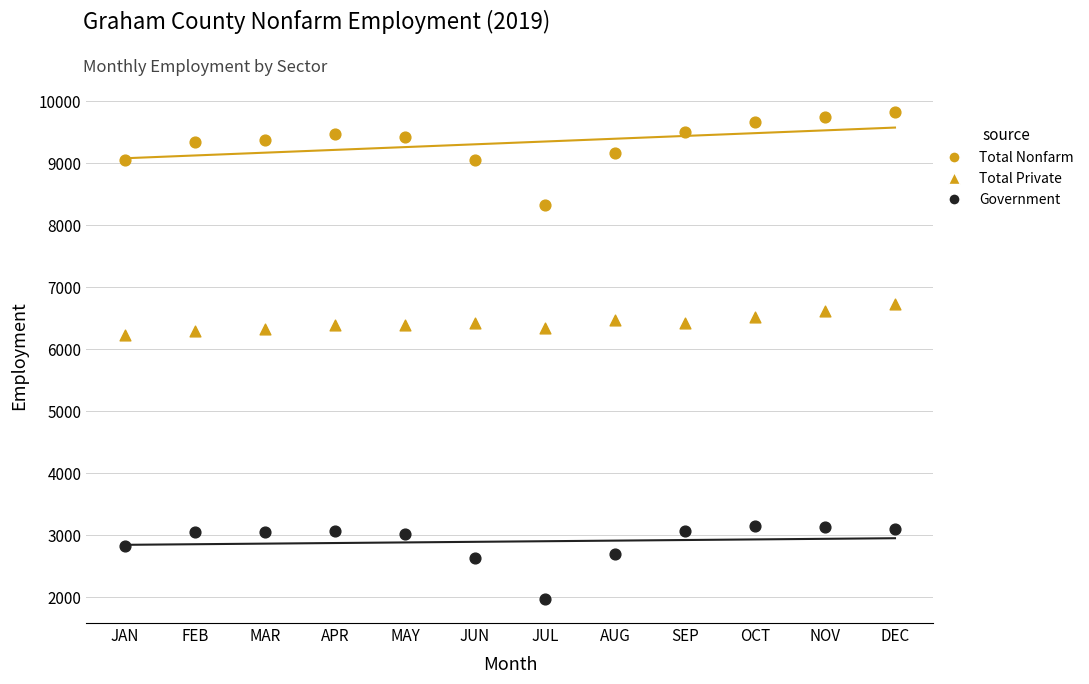

How many points are shown in the scatter plot?

36